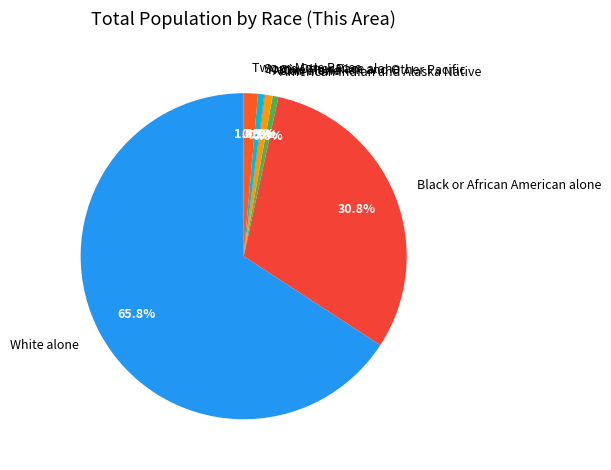

Does any single category account for the majority?

Yes